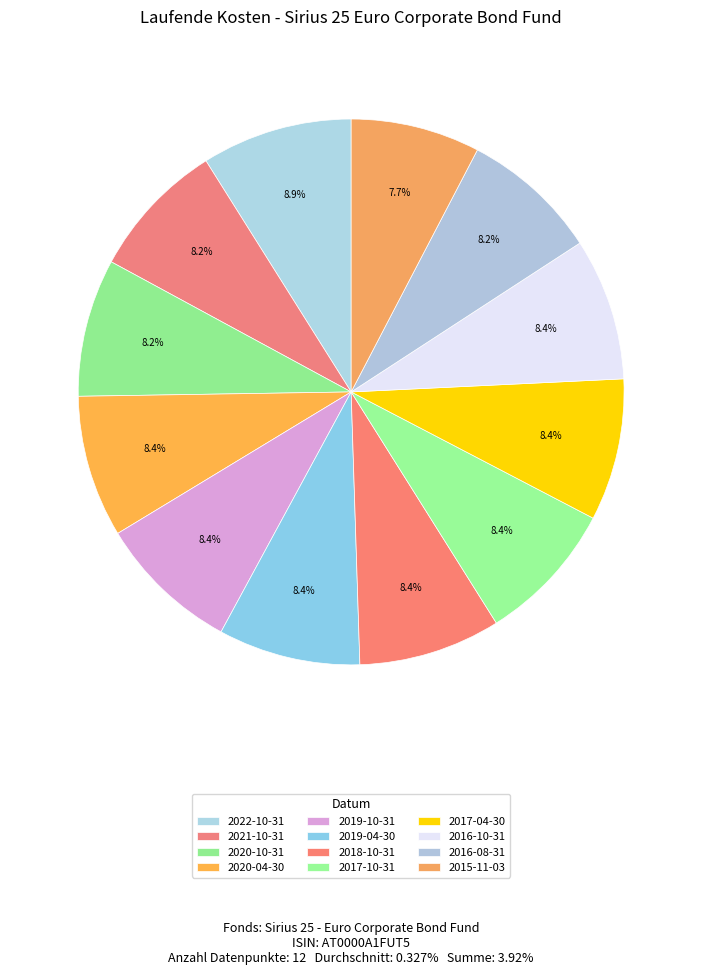

Is it true that 2018-10-31 is 22% of the pie?

False